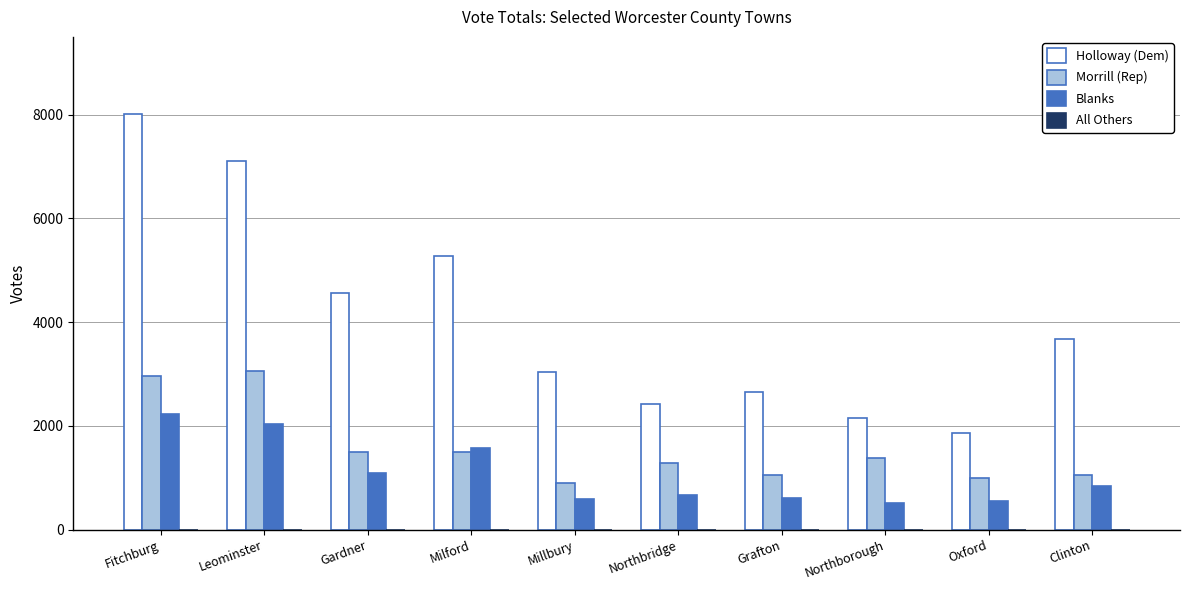

What is the greatest value displayed?

8010